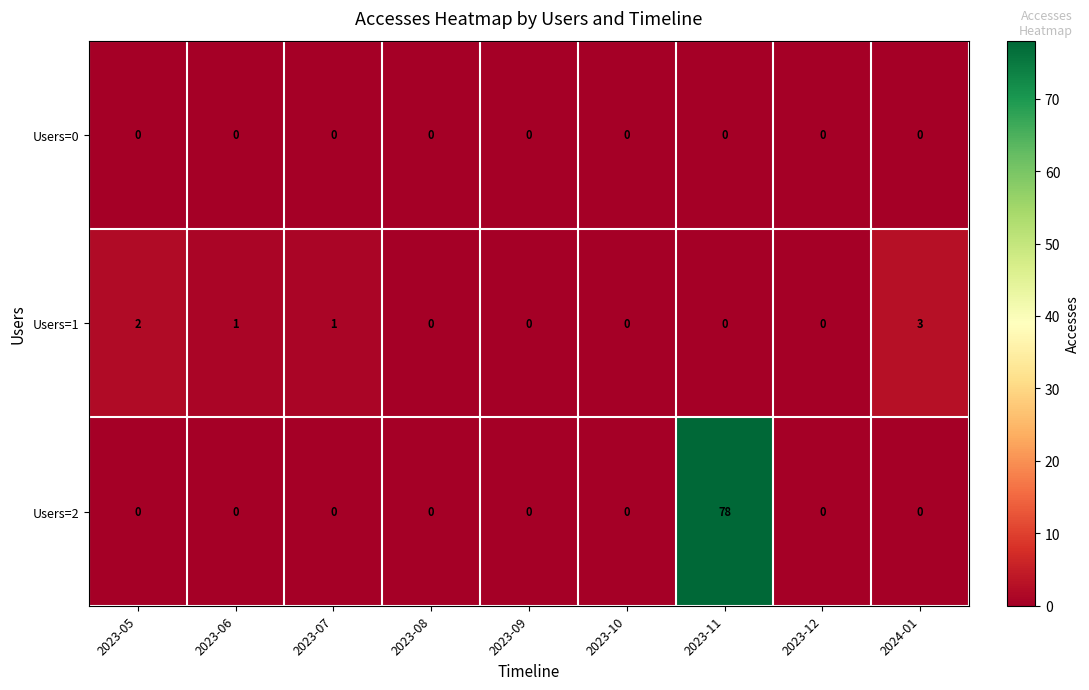

At how many categories does at least one series exceed 8?

1